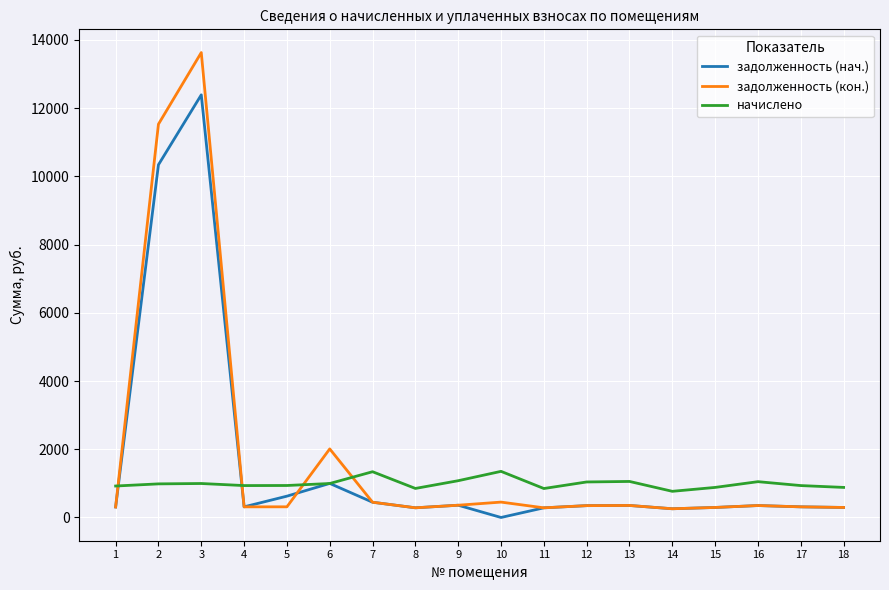

Rank the series by their maximum value, from lowest to highest.

начислено, задолженность (нач.), задолженность (кон.)